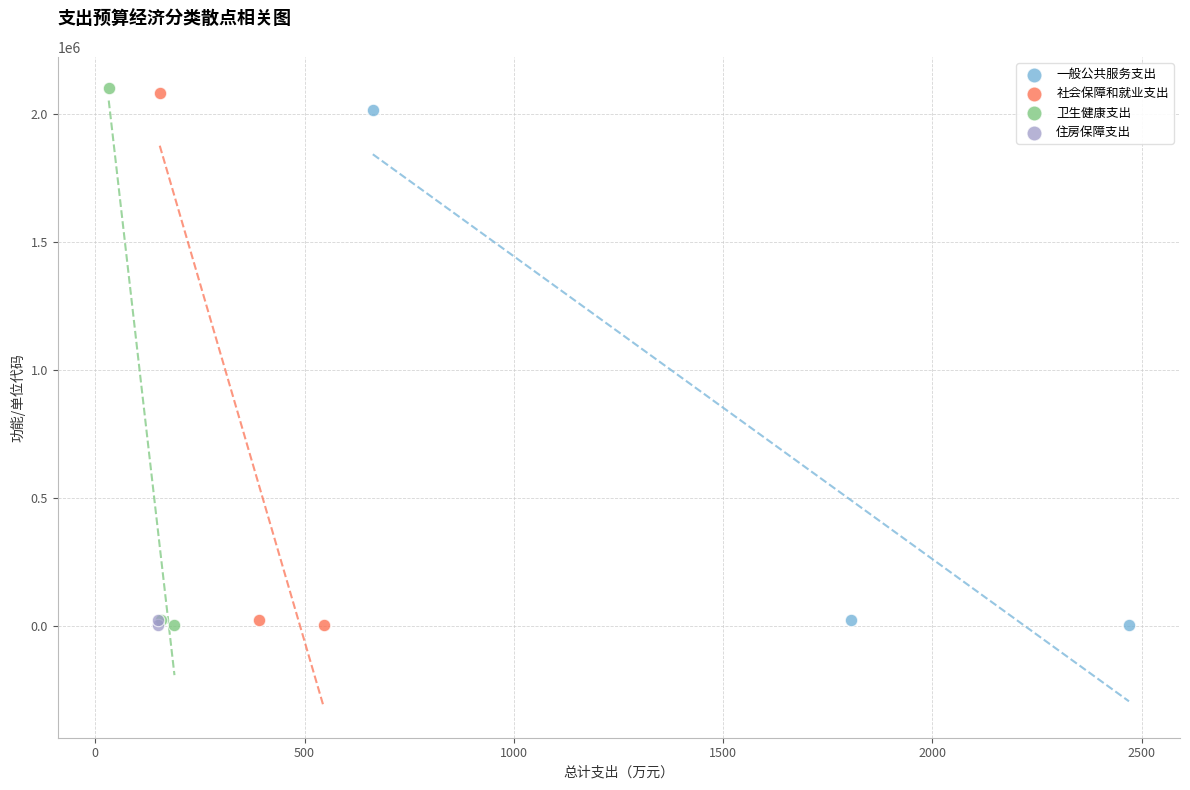

Which series has the widest spread of Y values?

卫生健康支出